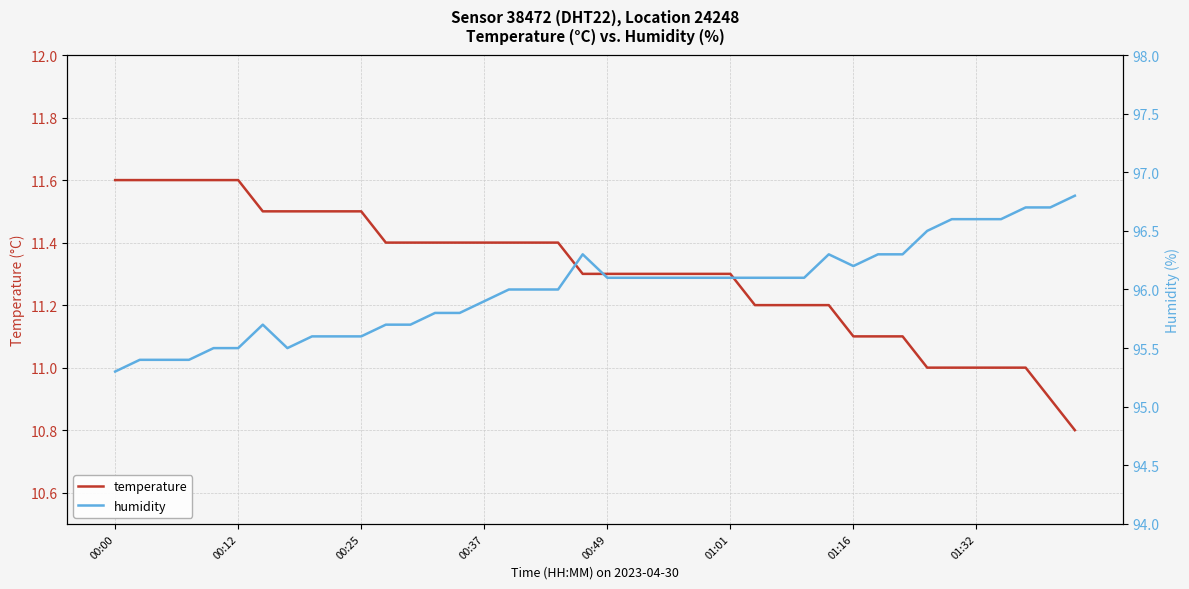

What is the value of the humidity point at the 36th from the left?

96.6